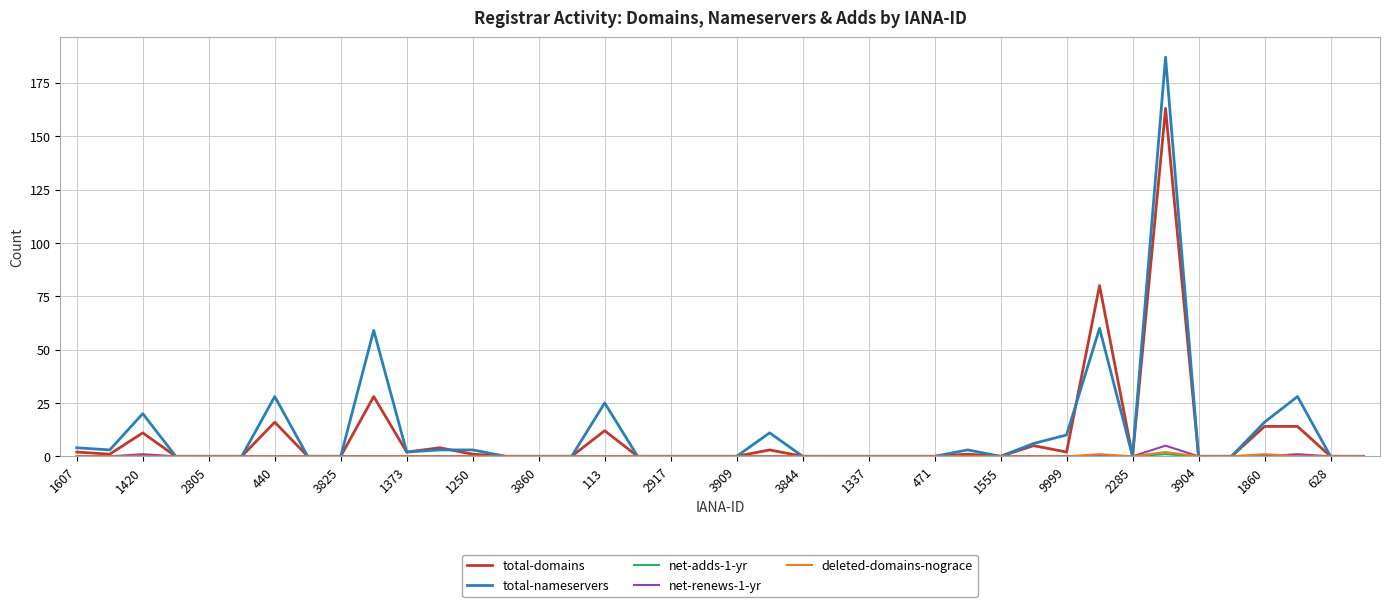

Which series has the largest total across all categories?

total-nameservers